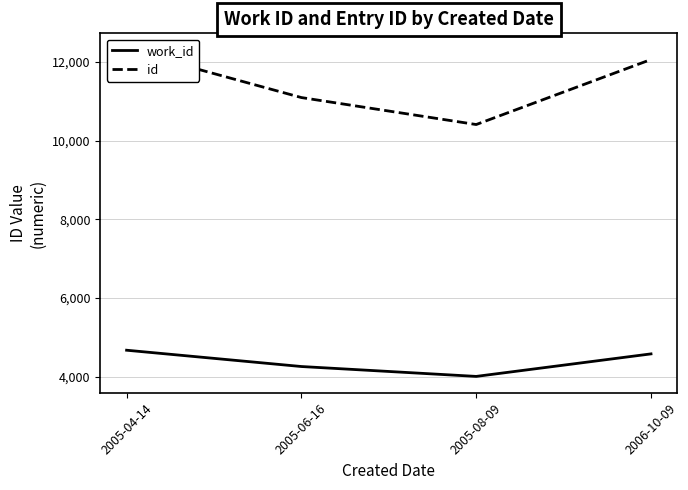

Does the chart have visible grid lines?

Yes